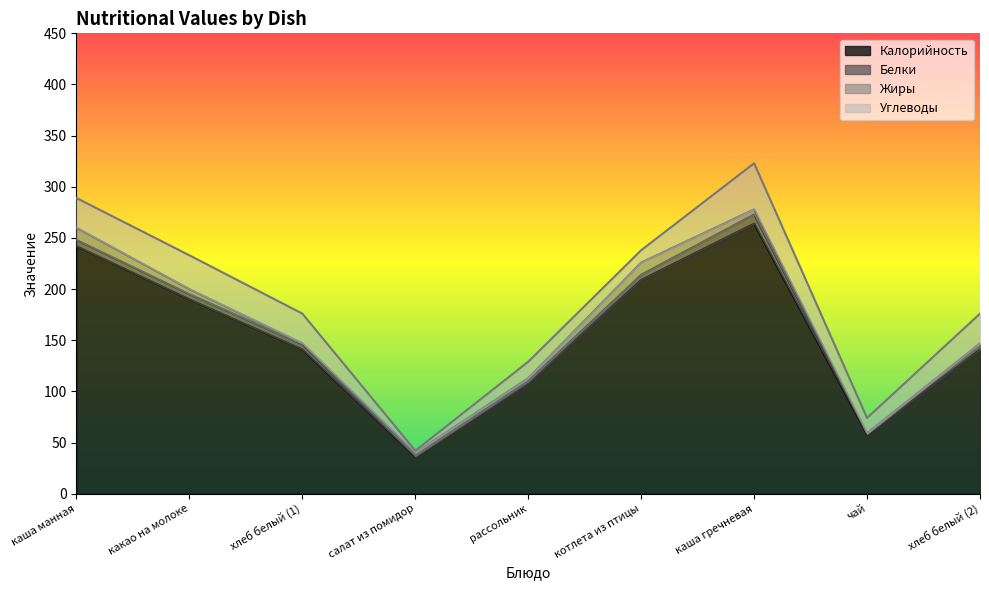

At which category is the sum across all series the highest?

каша гречневая